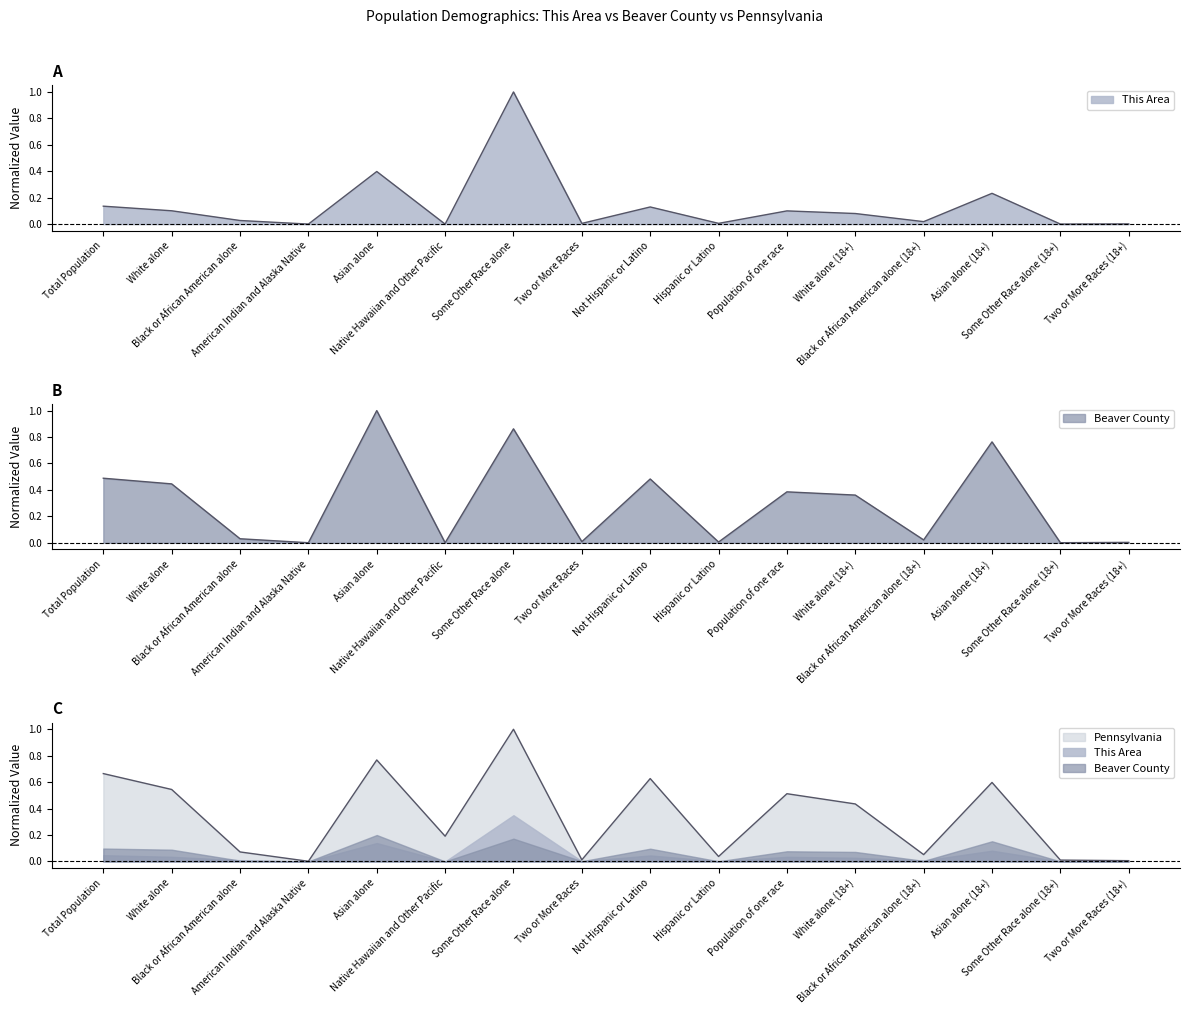

How many values in This Area are above zero?

15